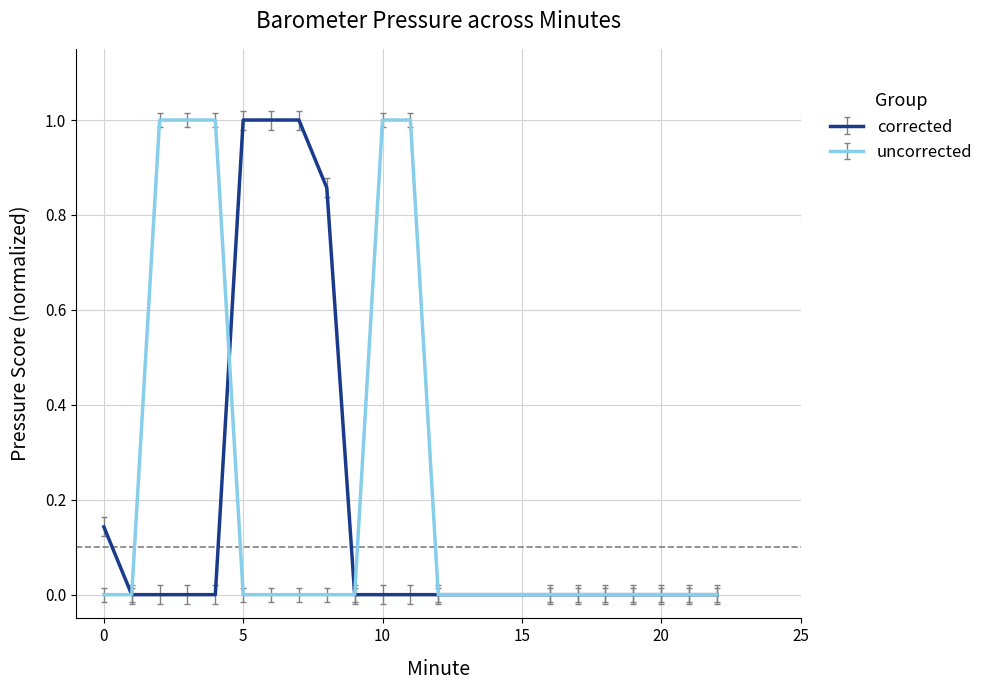

True or false: uncorrected and corrected intersect in this chart.

True